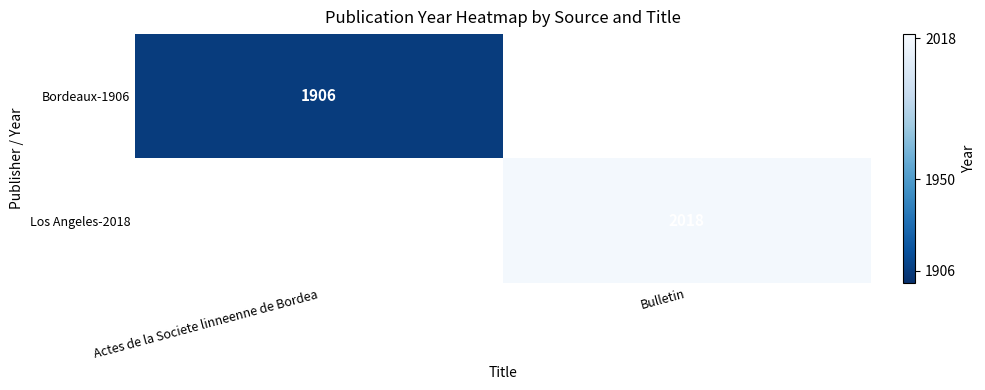

The Los Angeles-2018 series shows 3559 at Bulletin. True or false?

False